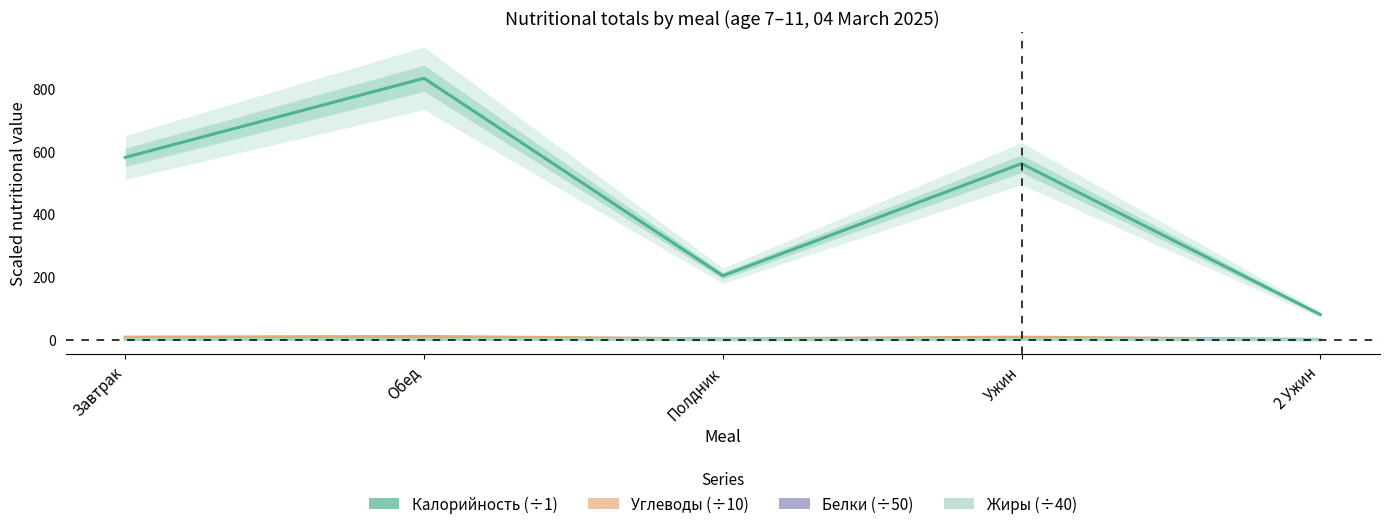

Is it true that Жиры equals 0.2 at Полдник?

True